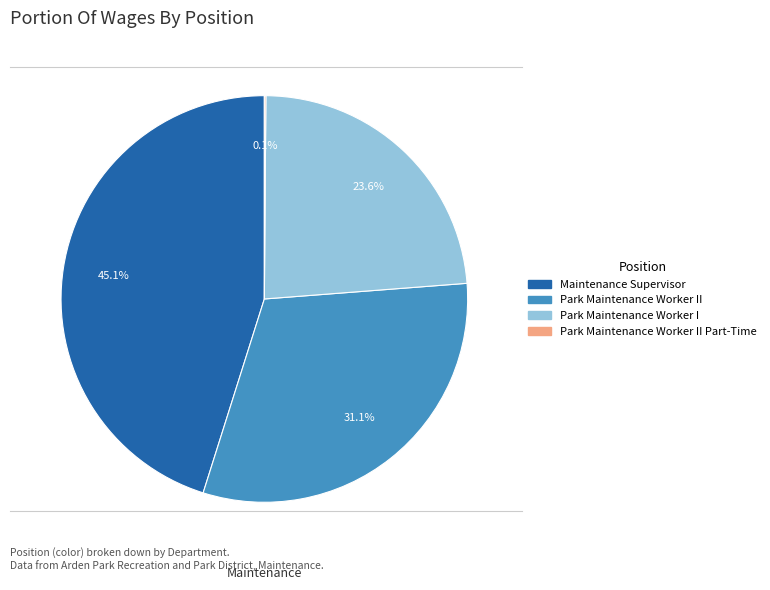

Is there any slice that represents more than half of the pie?

No